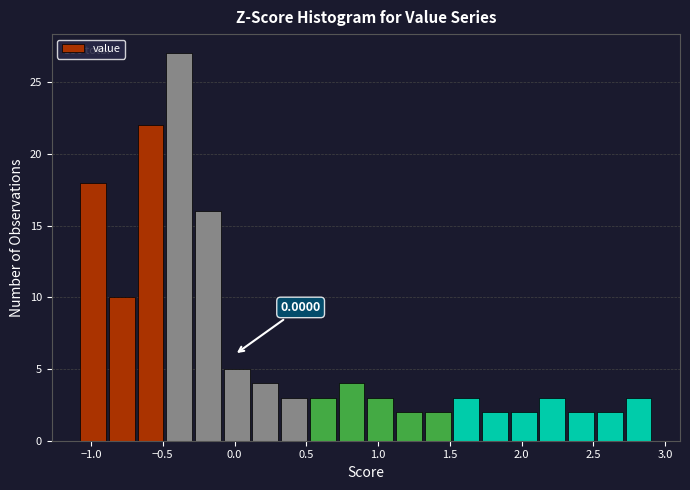

Around what value on the x-axis is the tallest bar? Give the approximate position of its centre, as read against the axis.

-0.40